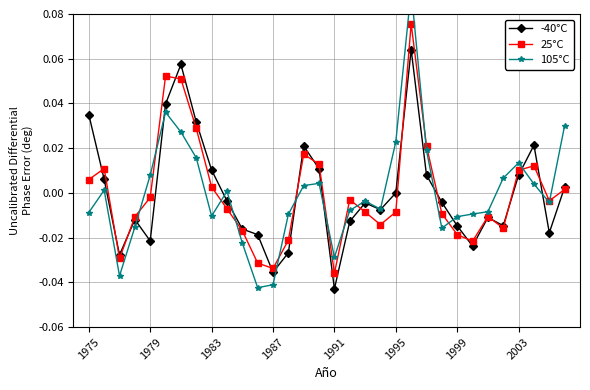

What are all the series names shown in the legend?

-40°C, 25°C, 105°C